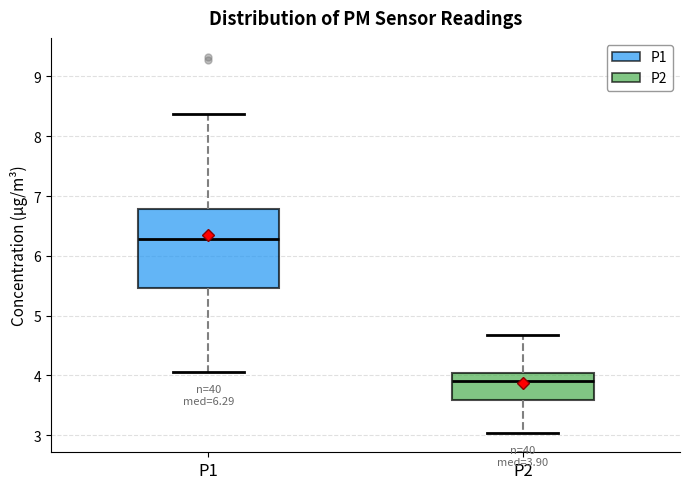

Which box has the lowest median line?

P2